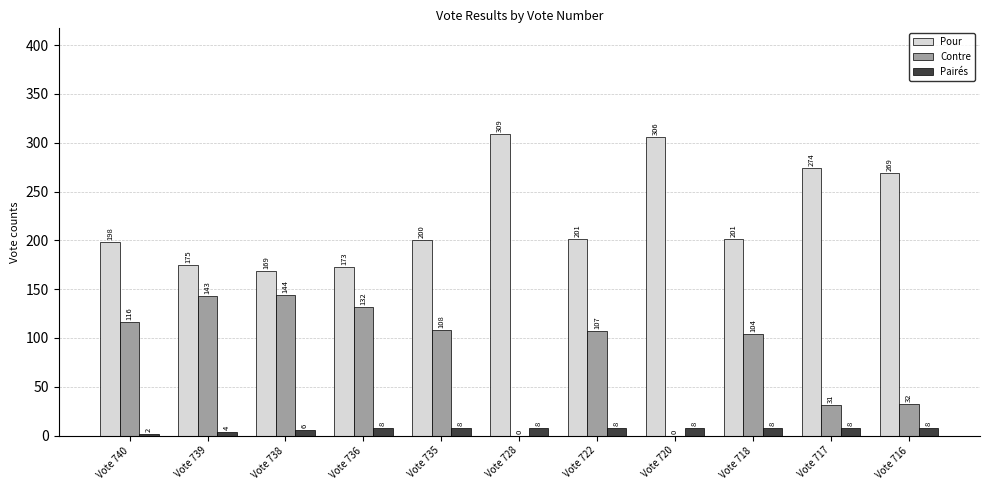

Count the number of data series in this chart.

3